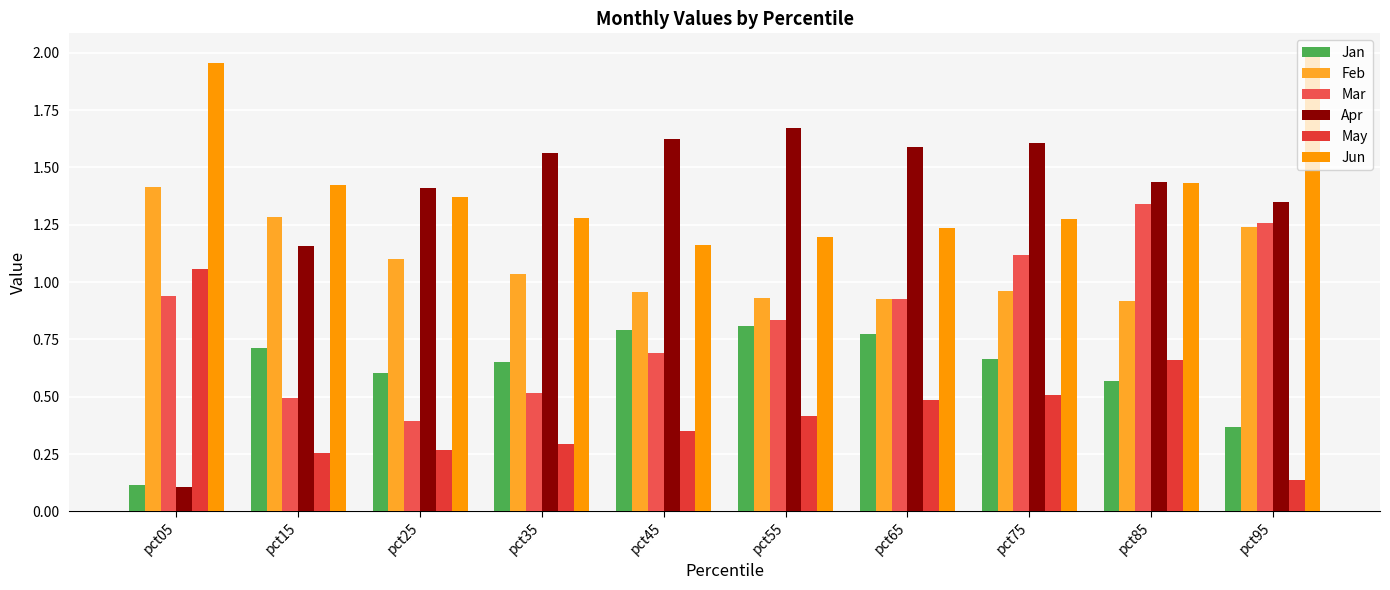

Reading right to left, list all the values displayed in this chart.

Jan: 0.4	0.6	0.7	0.8	0.8	0.8	0.7	0.6	0.7	0.1
Feb: 1.2	0.9	1.0	0.9	0.9	1.0	1.0	1.1	1.3	1.4
Mar: 1.3	1.3	1.1	0.9	0.8	0.7	0.5	0.4	0.5	0.9
Apr: 1.3	1.4	1.6	1.6	1.7	1.6	1.6	1.4	1.2	0.1
May: 0.1	0.7	0.5	0.5	0.4	0.4	0.3	0.3	0.3	1.1
Jun: 2.0	1.4	1.3	1.2	1.2	1.2	1.3	1.4	1.4	2.0